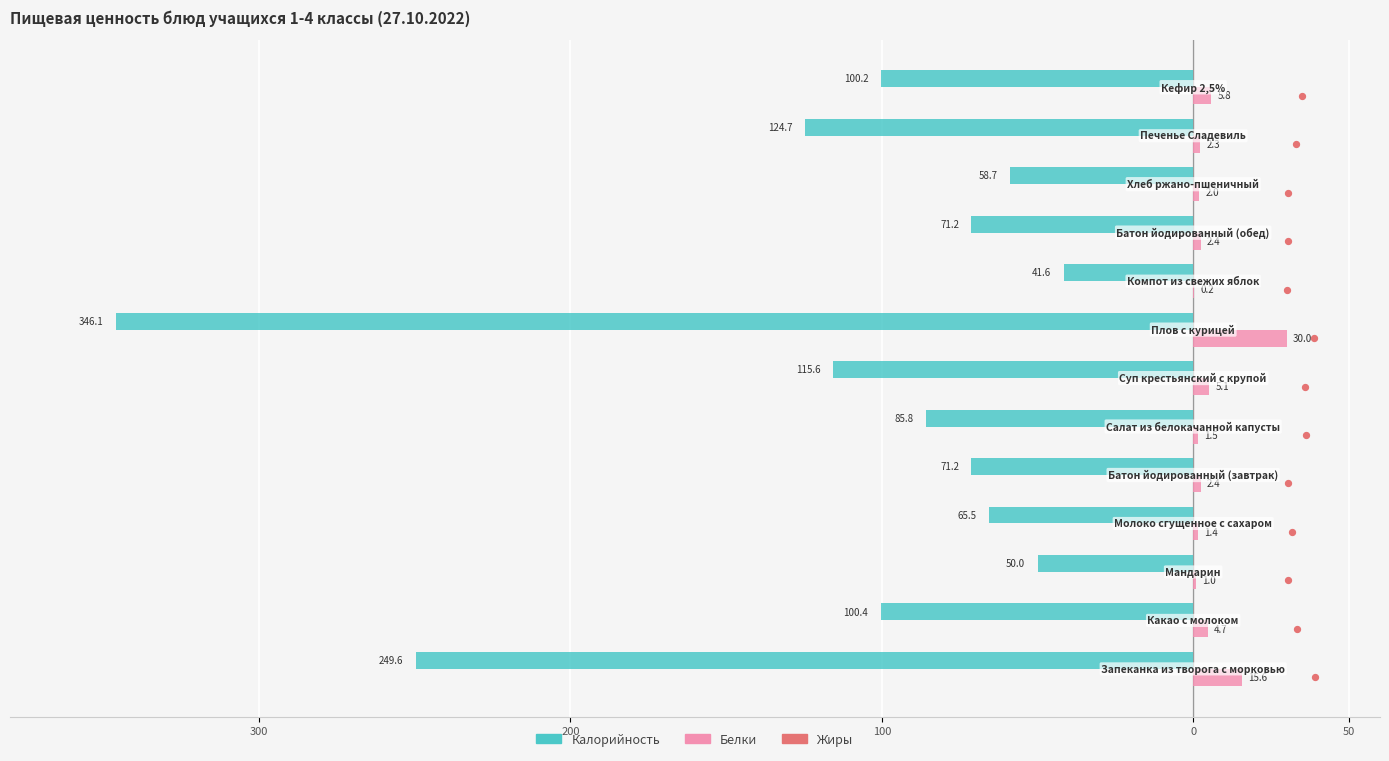

At how many categories does at least one series exceed -196?

13